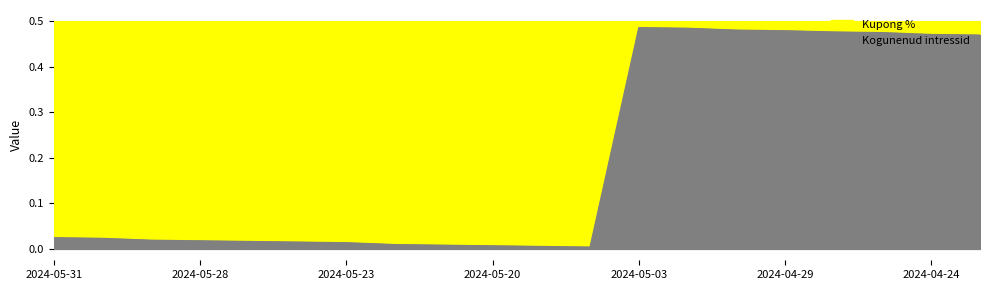

Reading left to right, what are all the values shown in this chart?

2024-05-31=0.0	2024-05-30=0.0	2024-05-29=0.0	2024-05-28=0.0	2024-05-27=0.0	2024-05-24=0.0	2024-05-23=0.0	2024-05-22=0.0	2024-05-21=0.0	2024-05-20=0.0	2024-05-17=0.0	2024-05-16=0.0	2024-05-03=0.5	2024-05-02=0.5	2024-04-30=0.5	2024-04-29=0.5	2024-04-26=0.5	2024-04-25=0.5	2024-04-24=0.5	2024-04-23=0.5